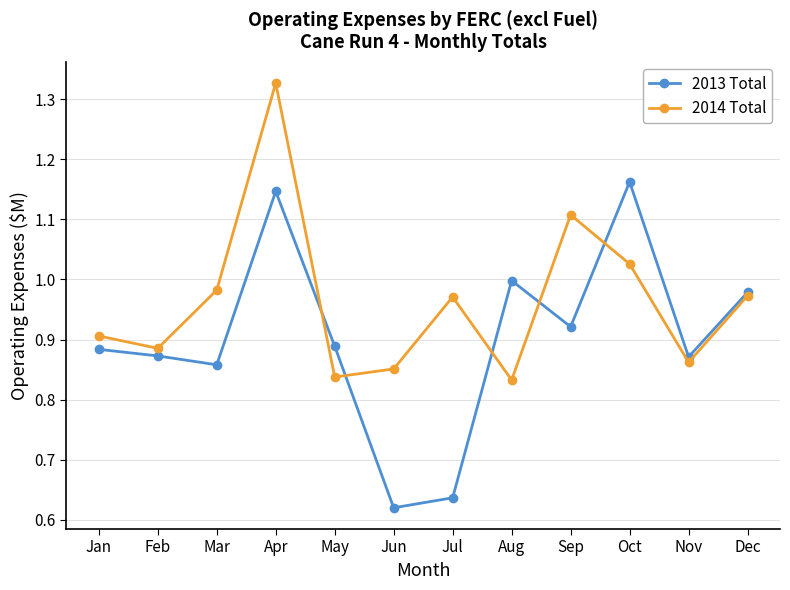

Does the chart have visible grid lines?

Yes